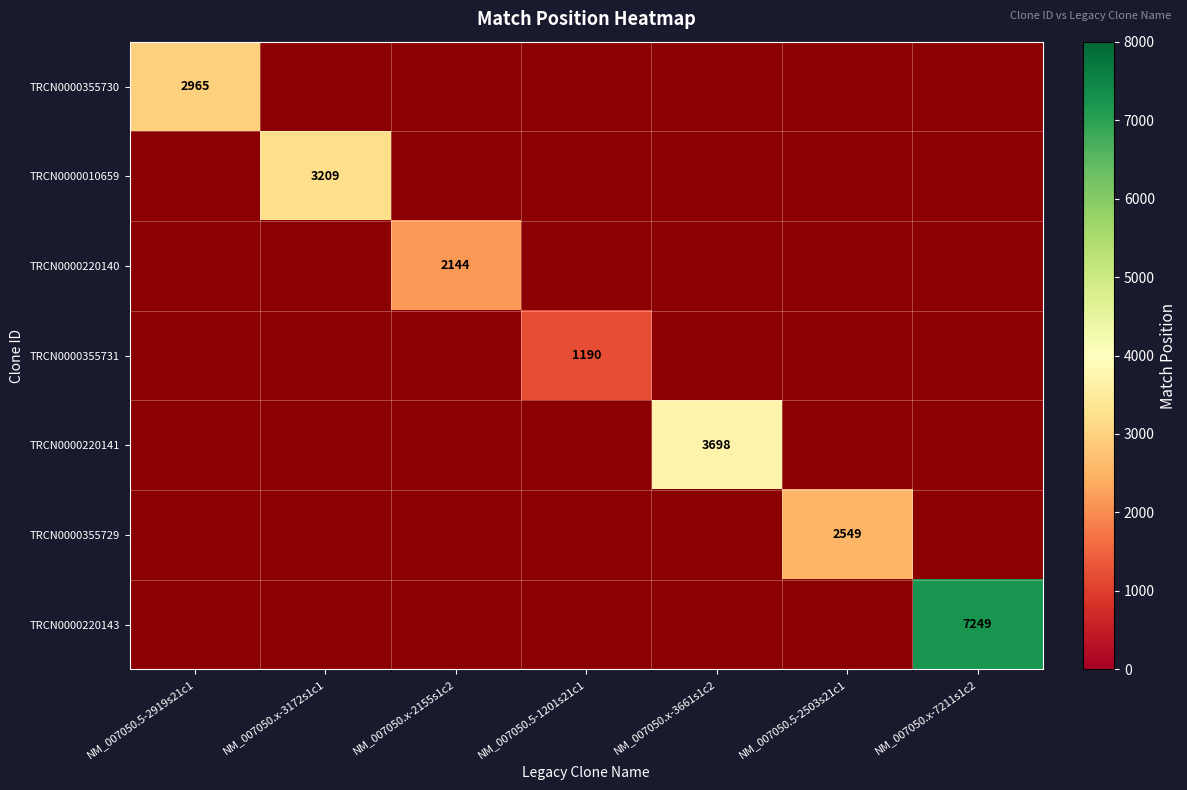

True or false: TRCN0000220141 has a value of 3698 at NM_007050.x-3661s1c2.

True